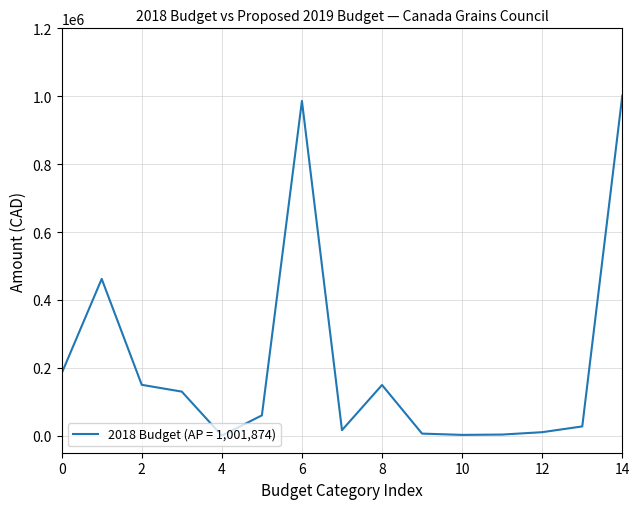

What is the difference between the maximum and minimum values?

1001374